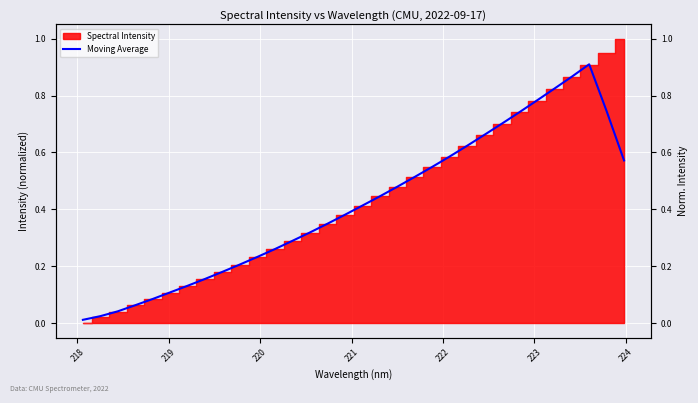

How many lines are shown in the chart?

1